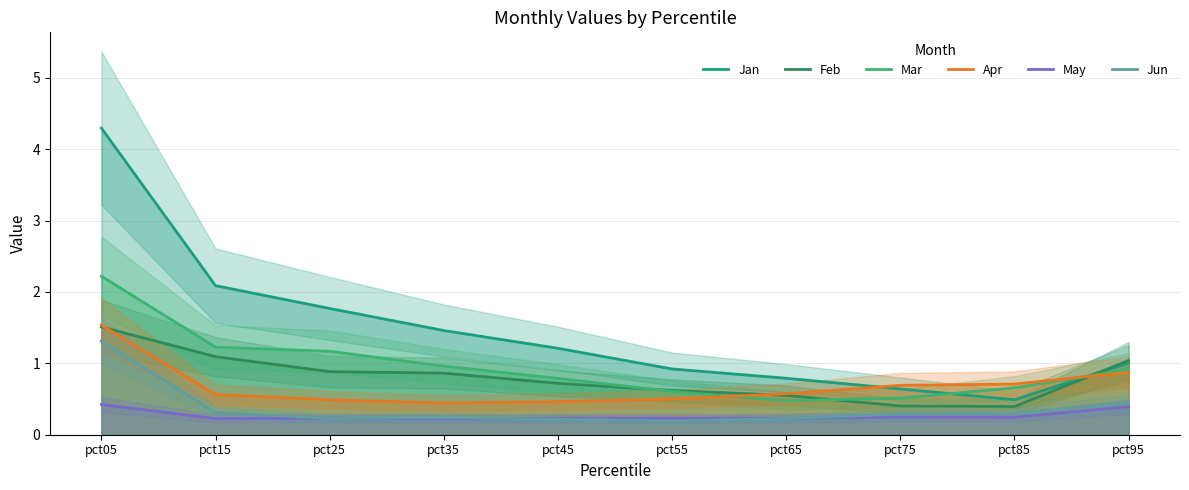

Where do Jan and Feb first cross each other?

pct85 and pct95